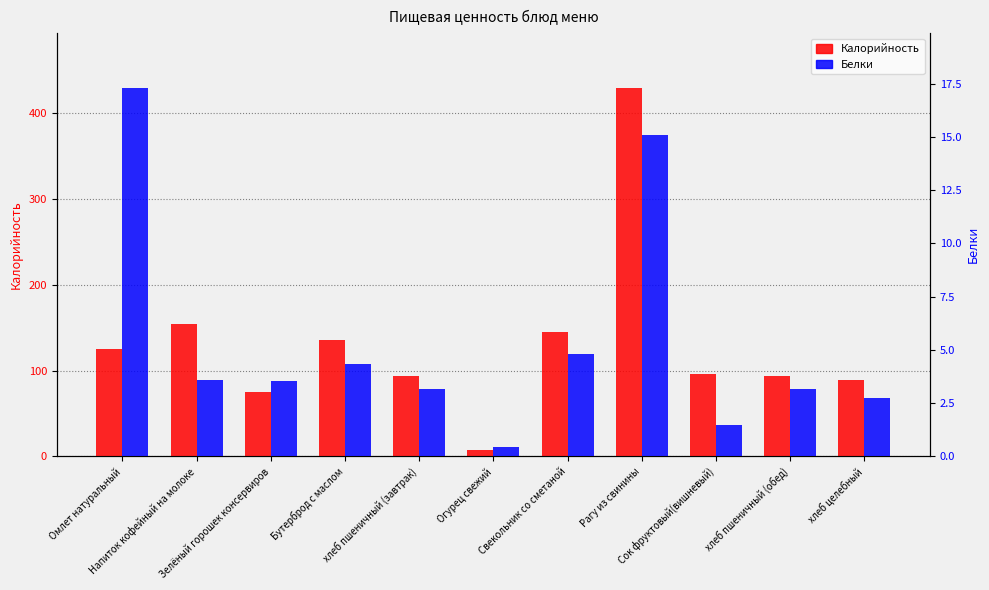

How many groups of bars are there?

11